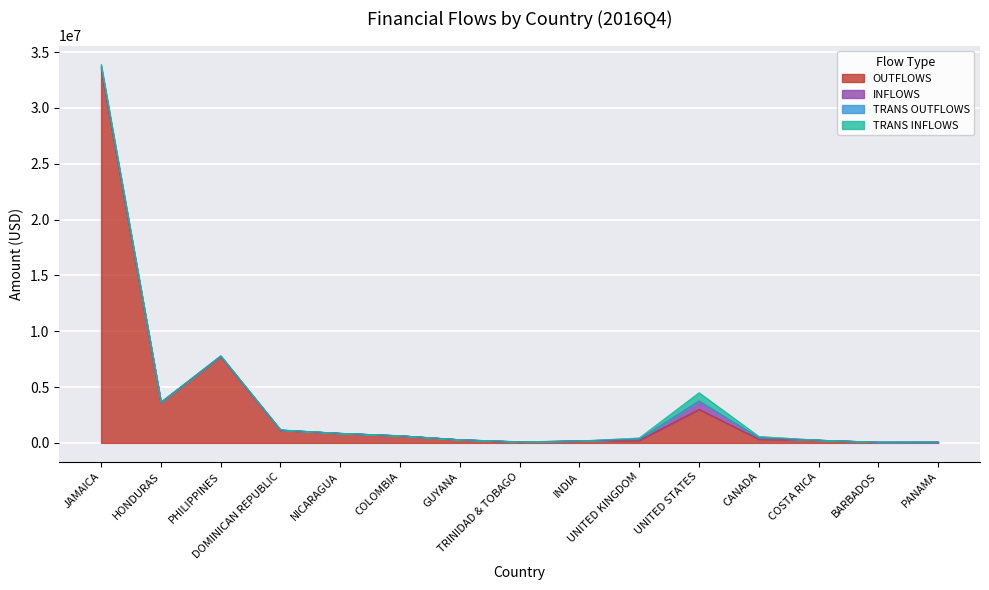

What is the maximum value for OUTFLOWS?

33489988.0